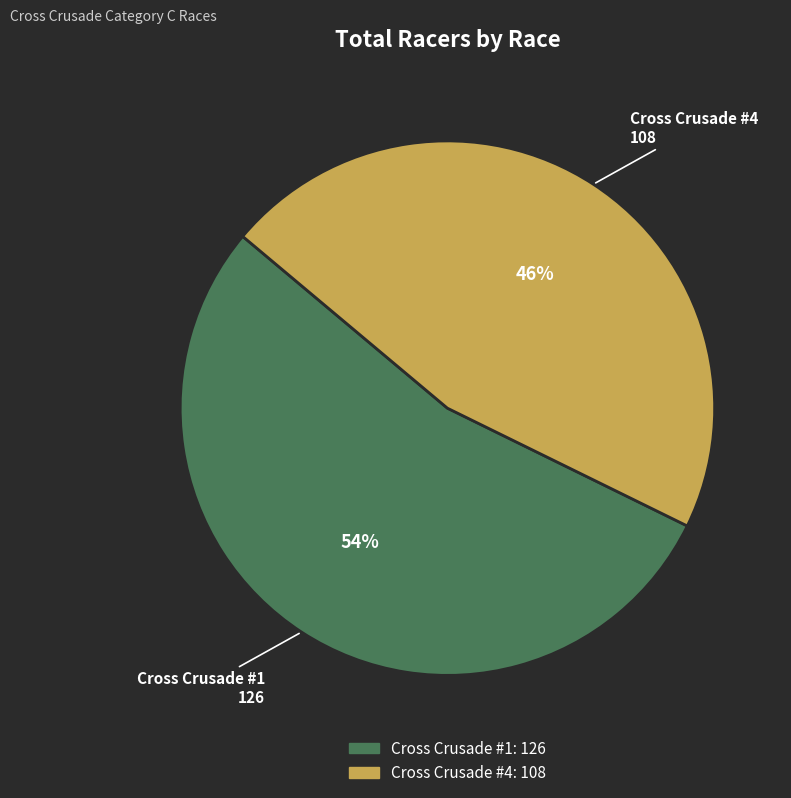

To the nearest percent, what is the difference between the Cross Crusade #4 and Cross Crusade #1 slice percentages?

8%